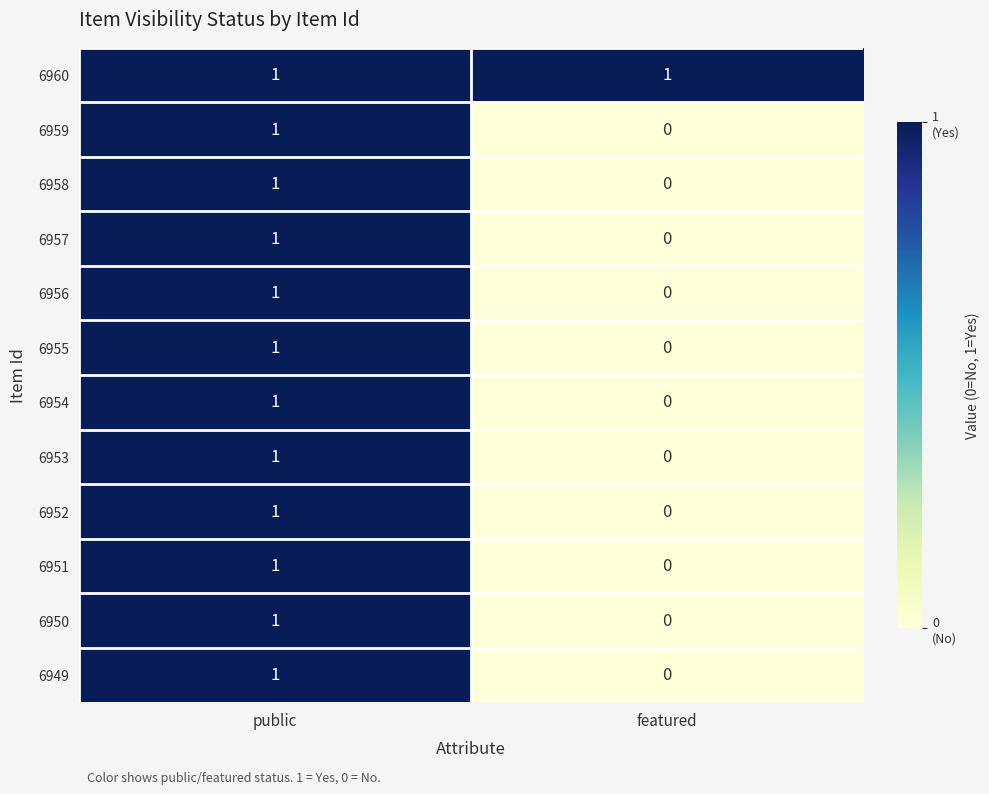

Where is 6949 nearest to the value 0?

featured